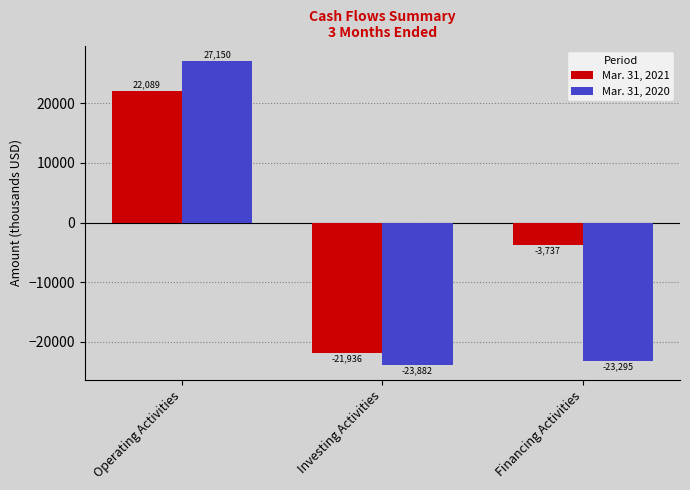

True or false: Mar. 31, 2021 has a value of -21936 at Investing Activities.

True